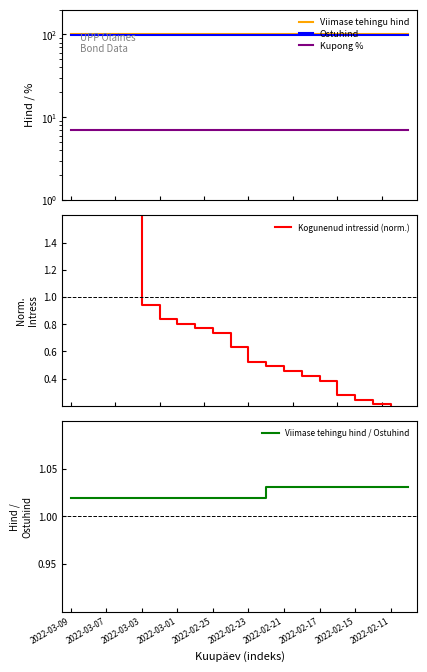

At which category does the chart reach its minimum across all series?

19